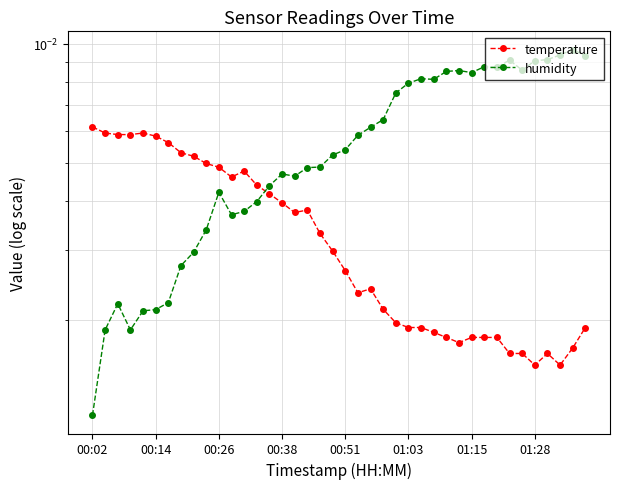

True or false: humidity and temperature cross at least once.

True